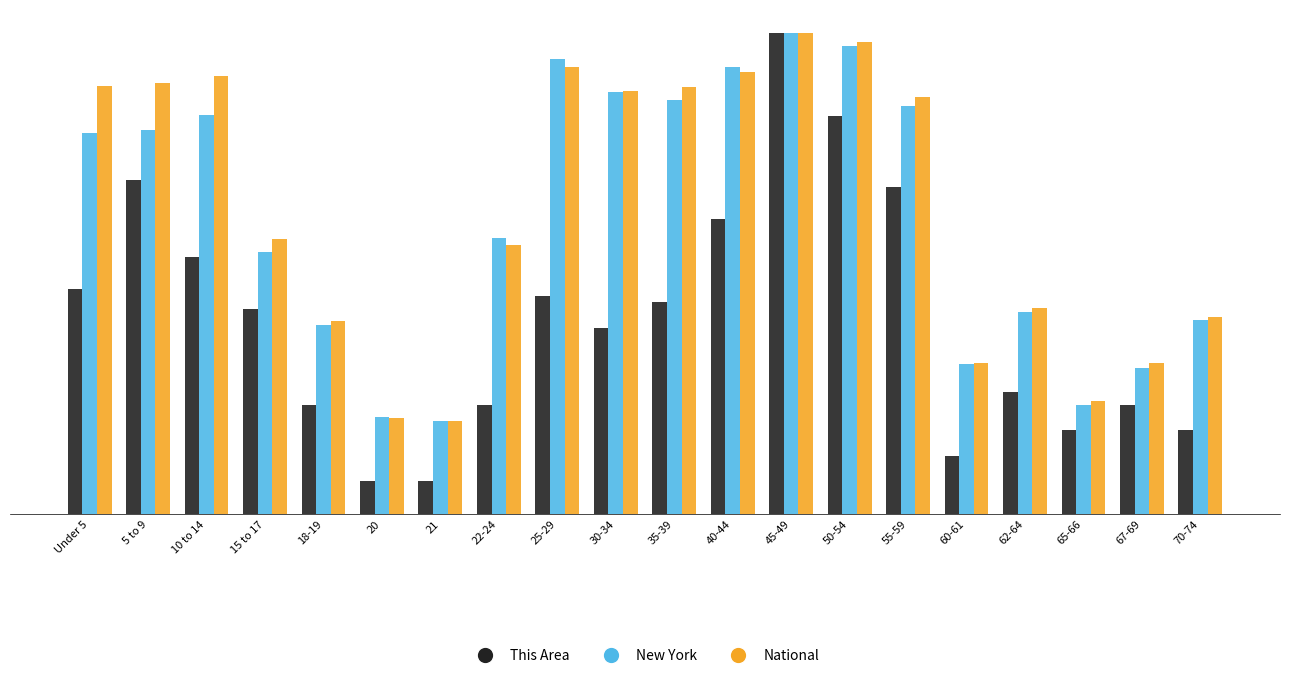

What are all the series names shown in the legend?

This Area, New York, National